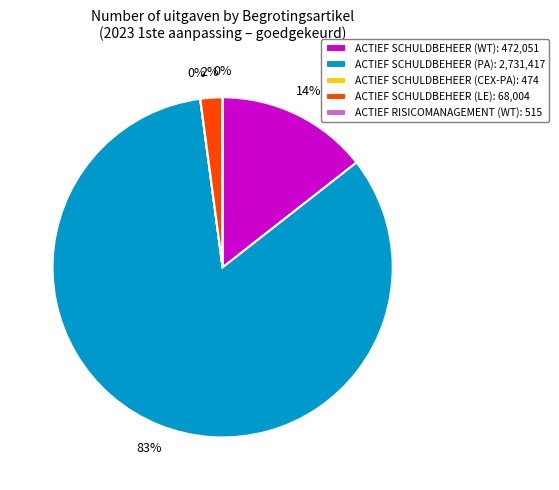

The ACTIEF SCHULDBEHEER (PA): 2,731,417 slice represents 83% of the pie. True or false?

True